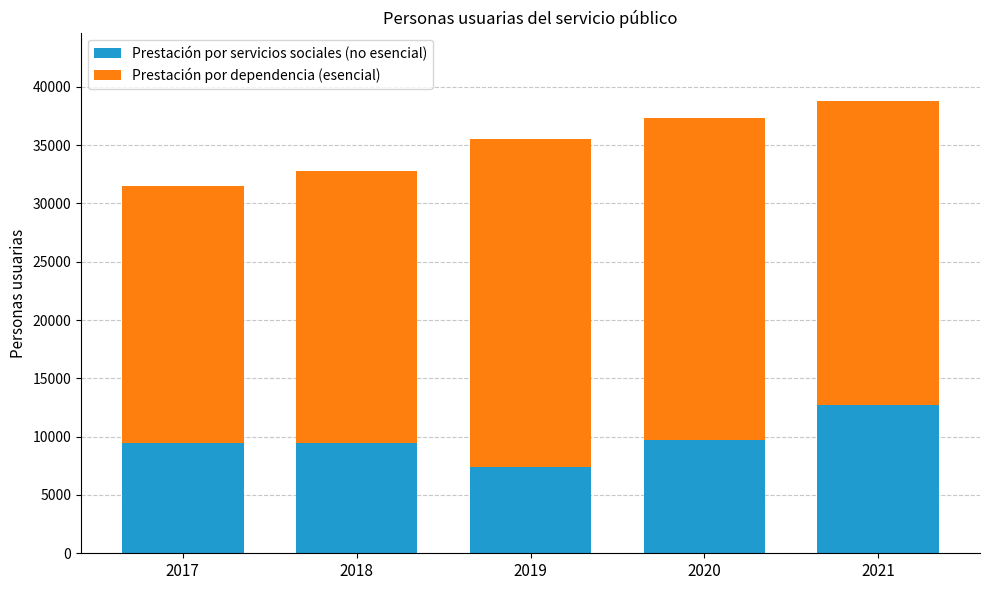

The value of Prestación por servicios sociales (no esencial) at 2018 is 16436. True or false?

False